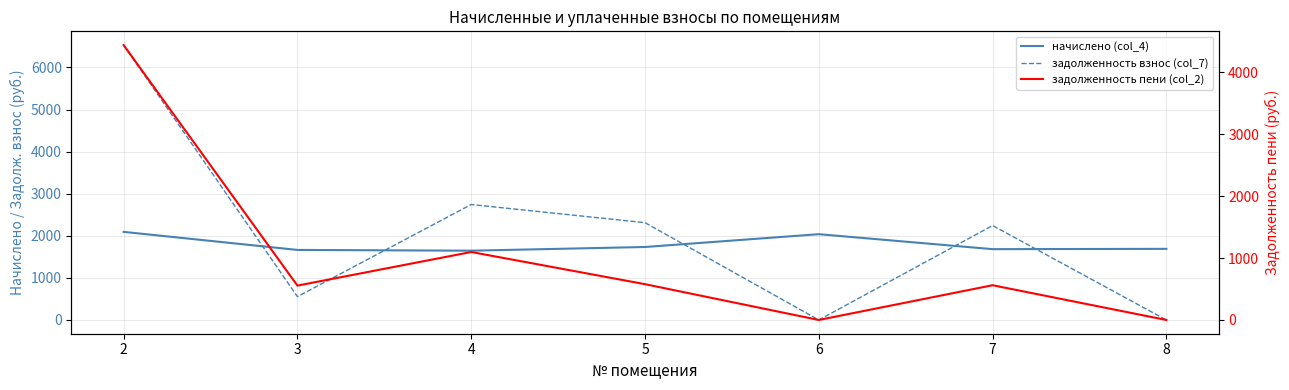

Is it true that задолженность взнос (col_7) equals 6531.4 at 2?

True